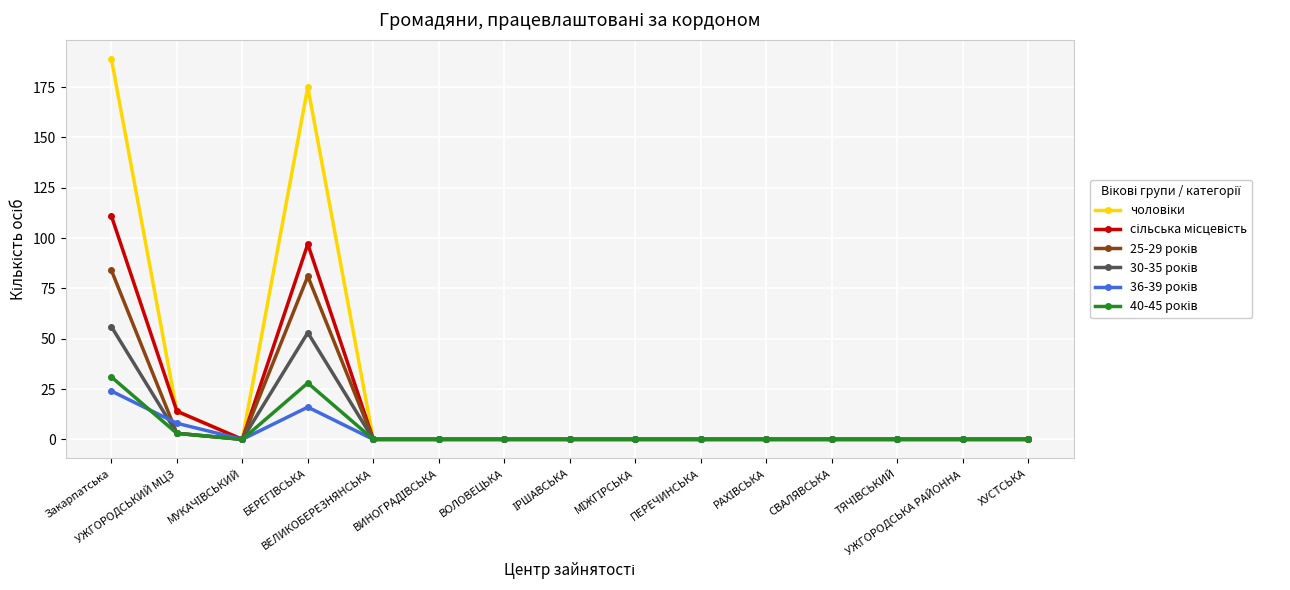

What is the greatest value displayed?

189